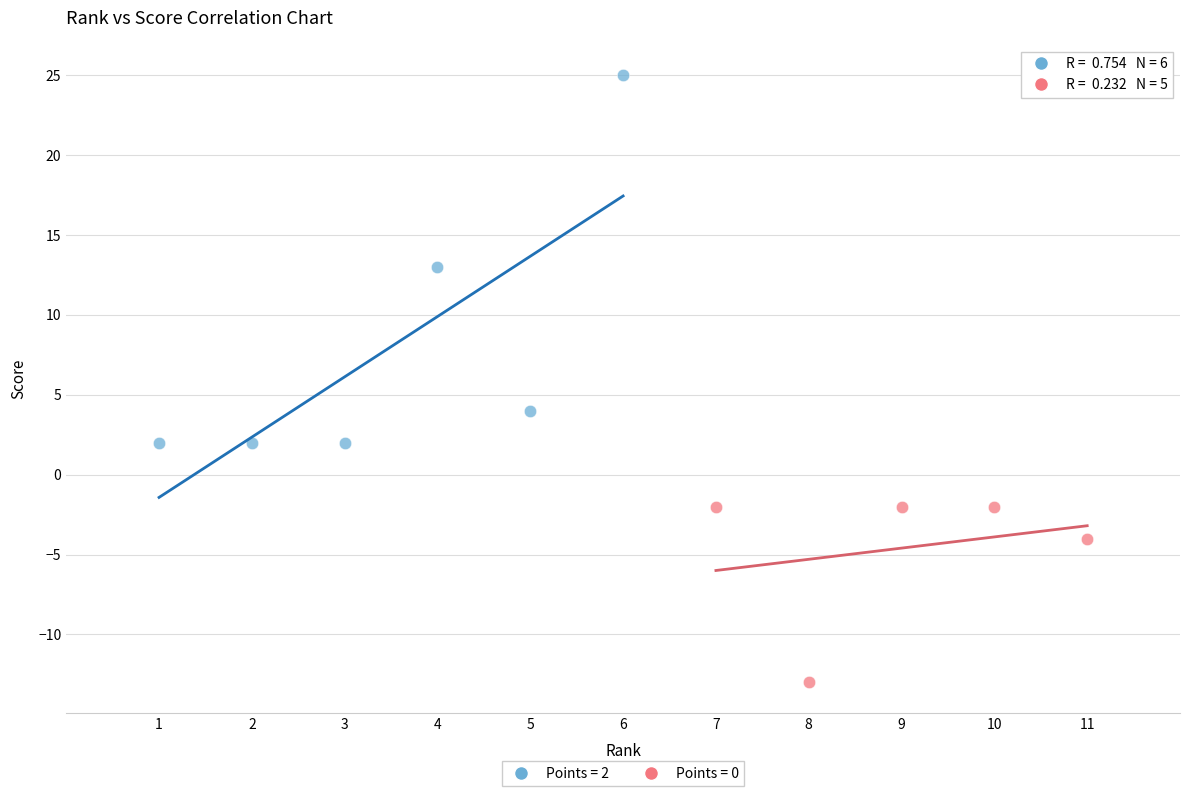

Which series has the widest spread of Y values?

Points = 2